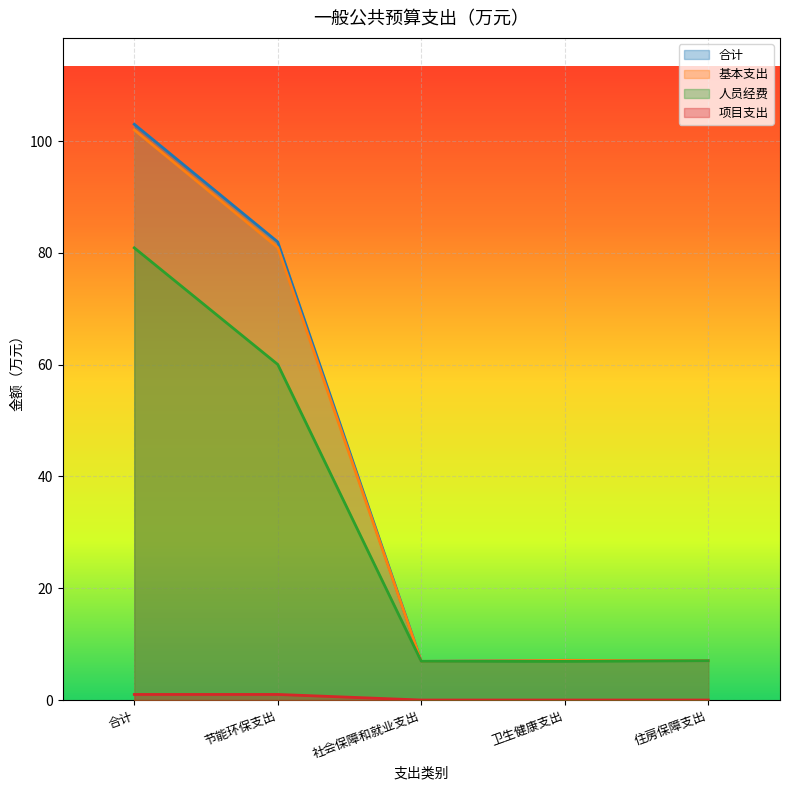

How many lines are shown in the chart?

4